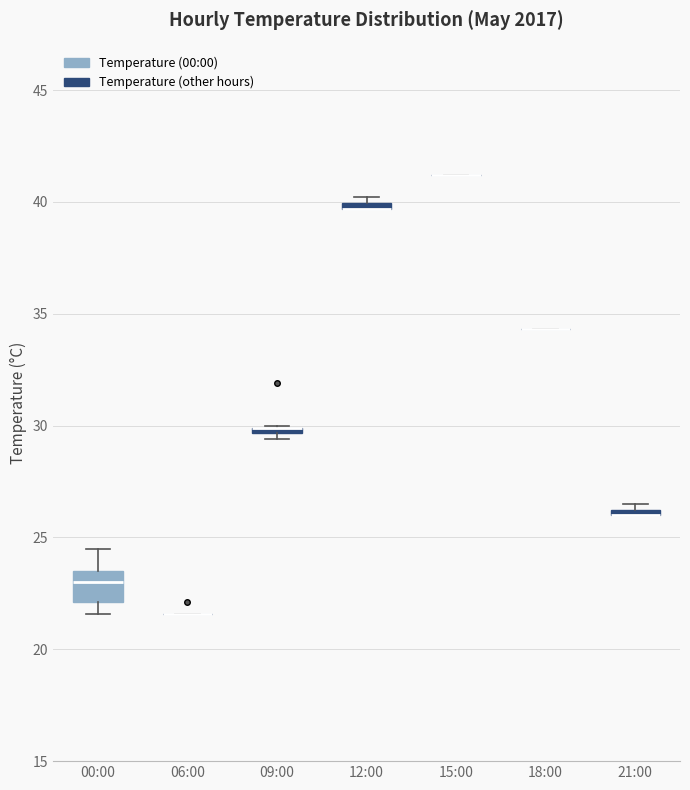

Which box is the tallest, from its lower edge to its upper edge?

00:00